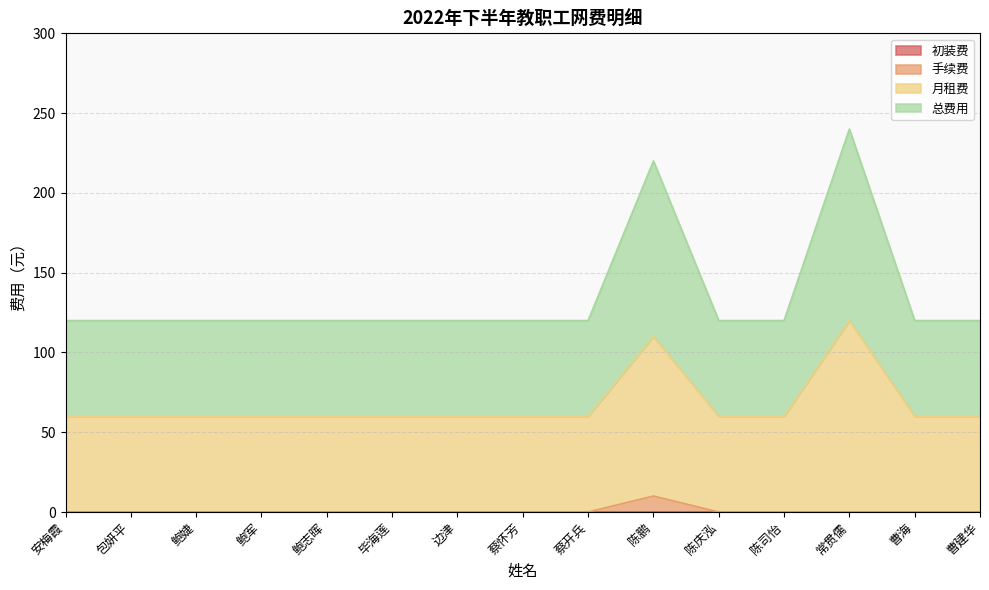

What is the sum of all 手续费 values?

10